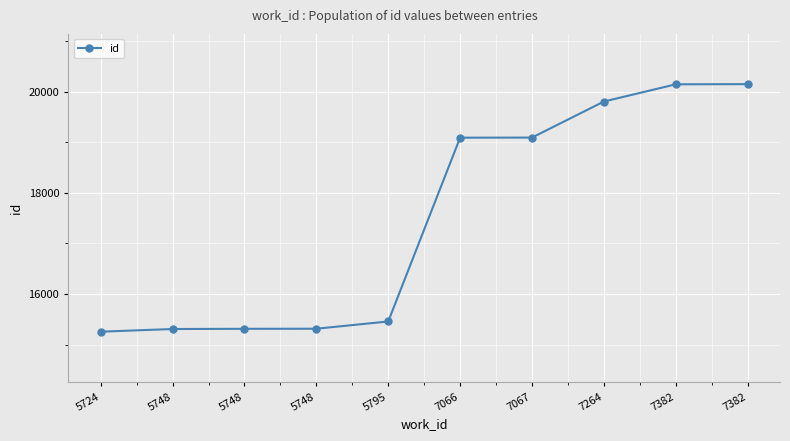

How many data points does each series have?

10